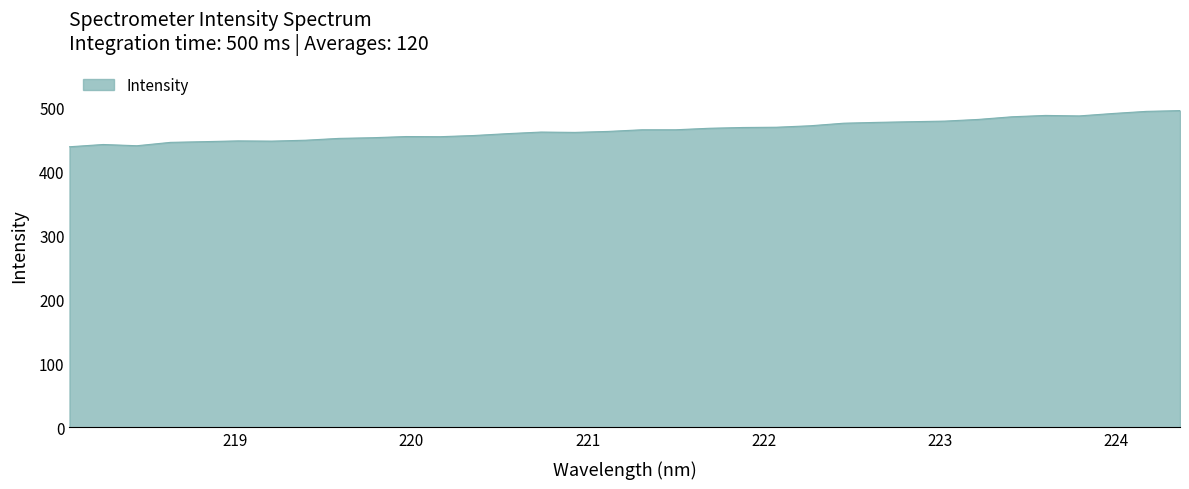

How many categories are shown in the chart?

34